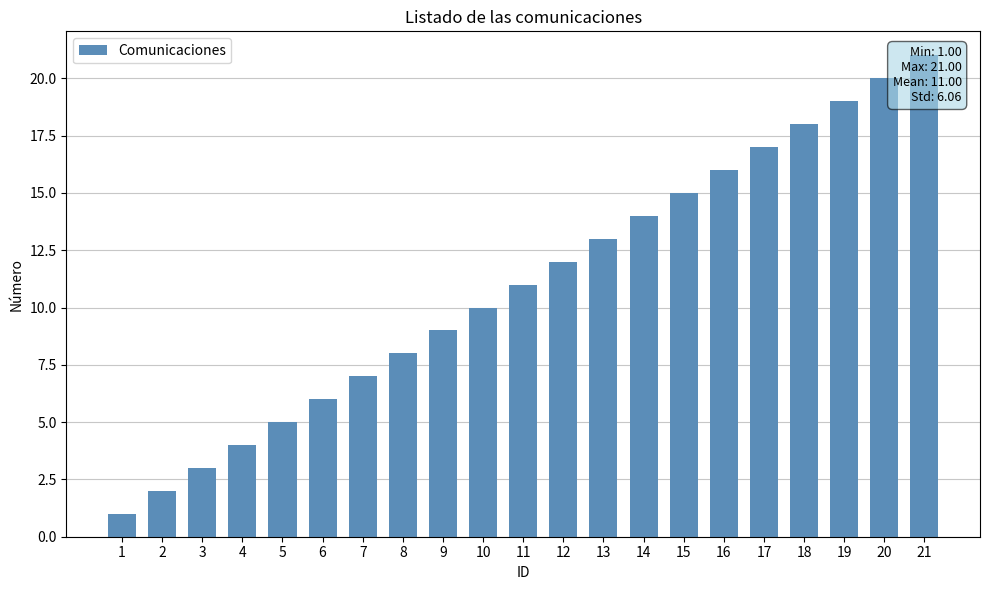

At which label is the value closest to 11?

11